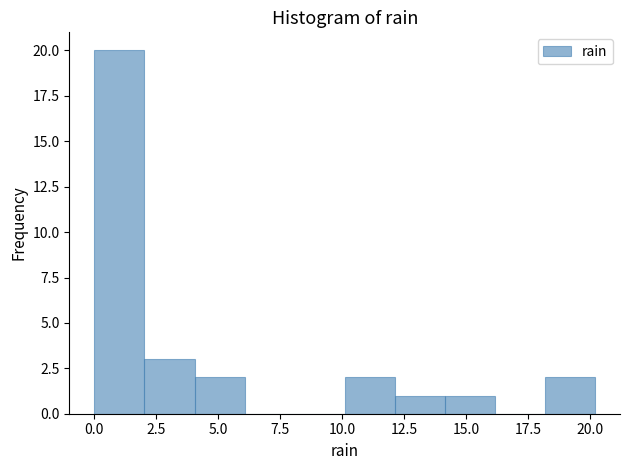

How tall is the bar that spans 10 to 12 on the x-axis? Neither the bar edges nor the heights are printed on the chart, so give them approximately, as read against the axes.

2